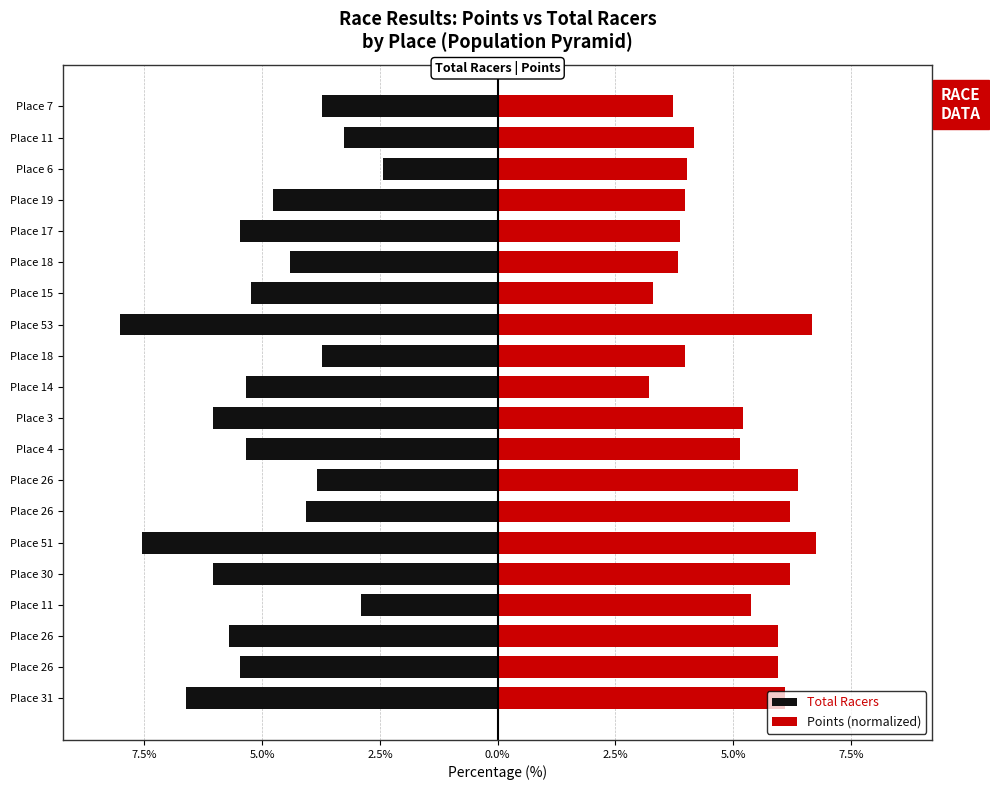

Is the value of Points (normalized) at Place 53 greater than the value of Total Racers at Place 18?

Yes